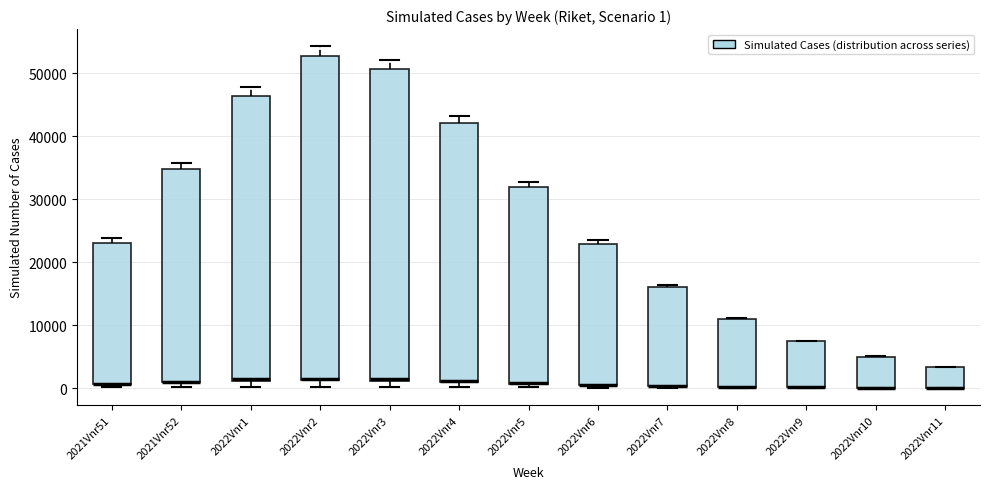

Which box is the tallest, from its lower edge to its upper edge?

2022Vnr2